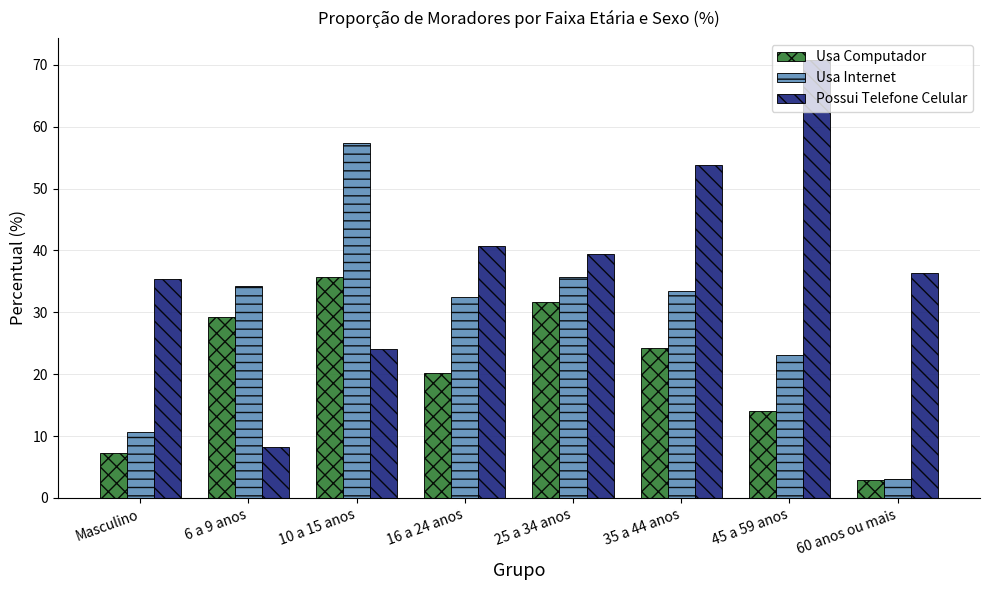

How many data points in Usa Internet are above 33?

4